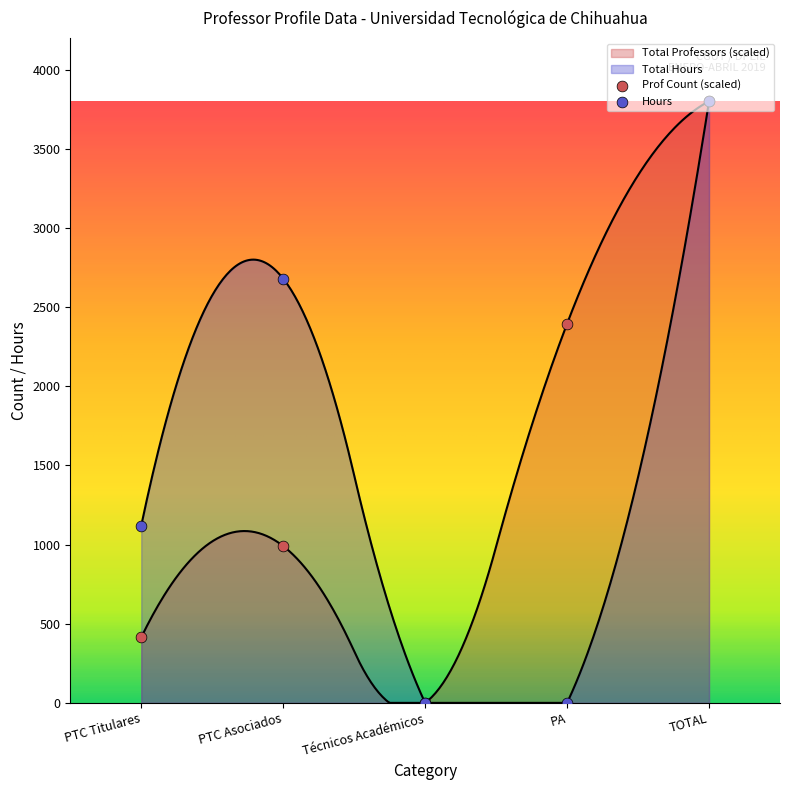

What is the total value across all series at PTC Titulares?

1534.0